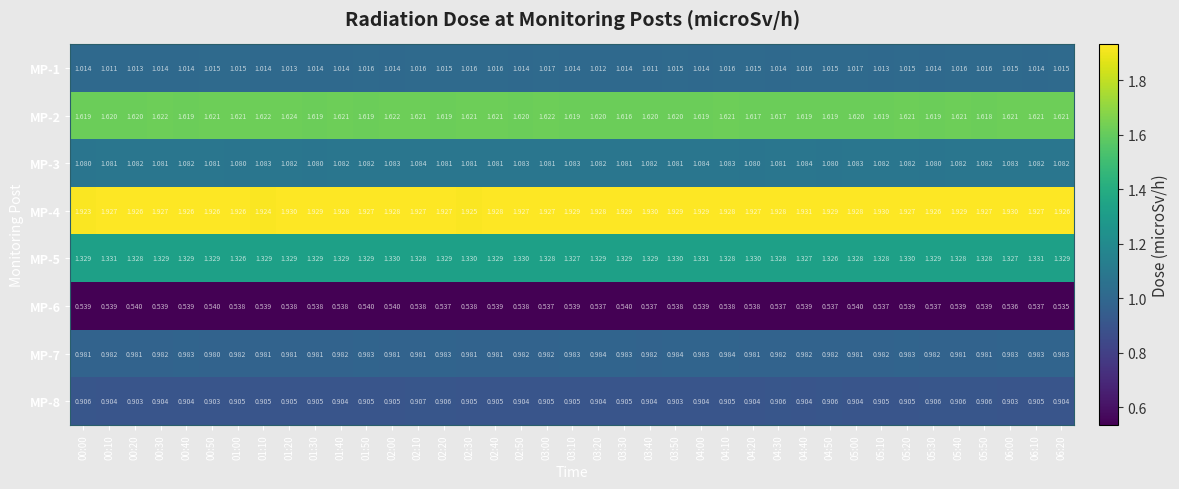

Is the value of MP-6 at 03:40 greater than the value of MP-3 at 05:00?

No